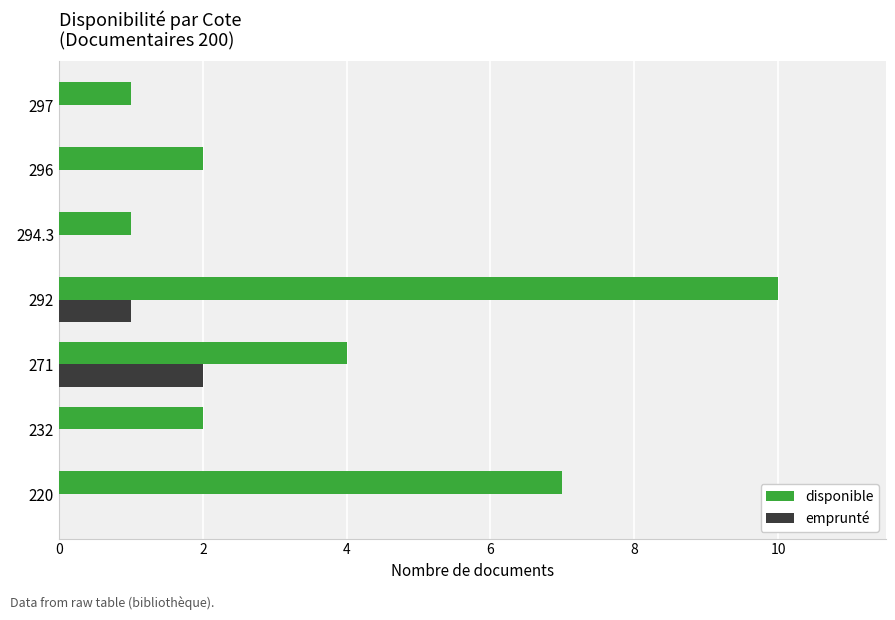

Is it true that disponible equals 4 at 271?

True